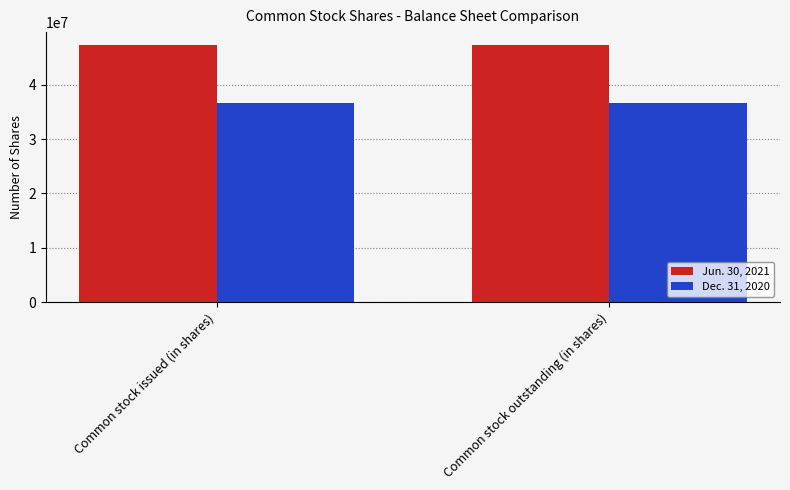

Reading left to right, transcribe all the data shown in this chart.

Jun. 30, 2021: 47310254	47310254
Dec. 31, 2020: 36637357	36637357